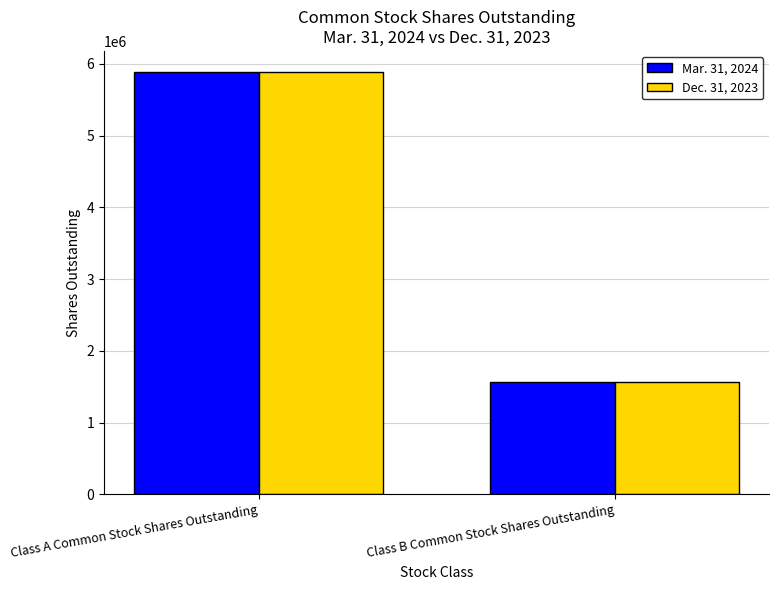

At Class A Common Stock Shares Outstanding, list the series in order from smallest to largest.

Dec. 31, 2023, Mar. 31, 2024